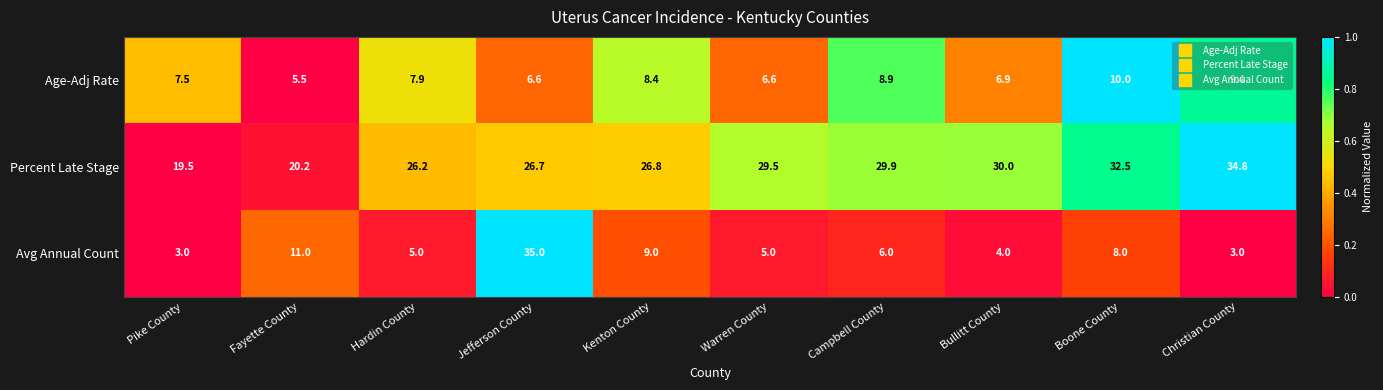

What is the difference between the Age-Adj Rate values at Fayette County and Jefferson County?

1.1